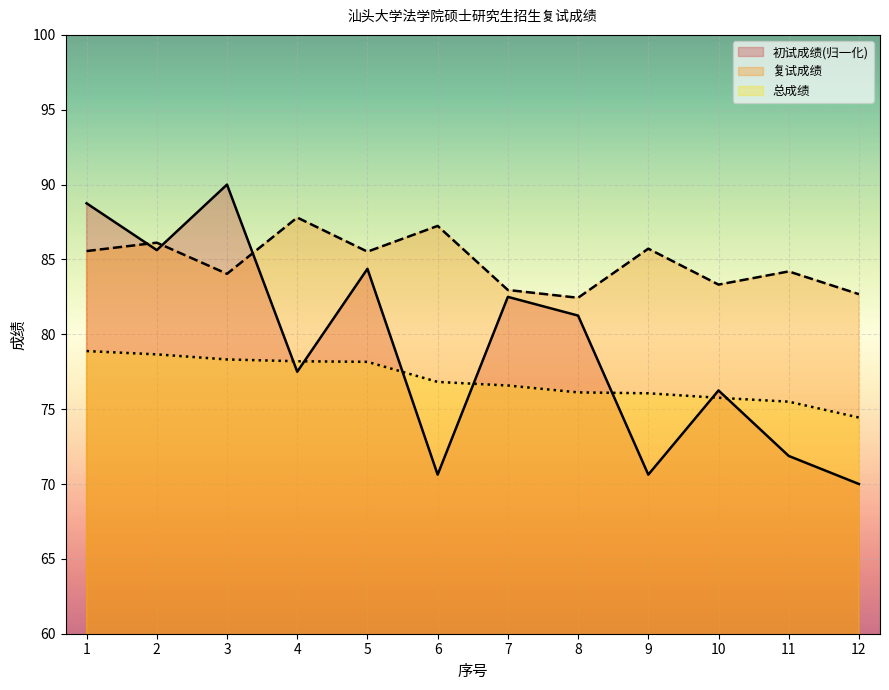

Reading left to right, extract all data points from this chart.

初试成绩: 1=88.8	2=85.6	3=90.0	4=77.5	5=84.4	6=70.6	7=82.5	8=81.2	9=70.6	10=76.2	11=71.9	12=70.0
复试成绩: 1=85.6	2=86.1	3=84.0	4=87.8	5=85.5	6=87.2	7=83.0	8=82.4	9=85.7	10=83.3	11=84.2	12=82.7
总成绩: 1=78.9	2=78.7	3=78.3	4=78.2	5=78.2	6=76.8	7=76.6	8=76.1	9=76.1	10=75.8	11=75.5	12=74.4